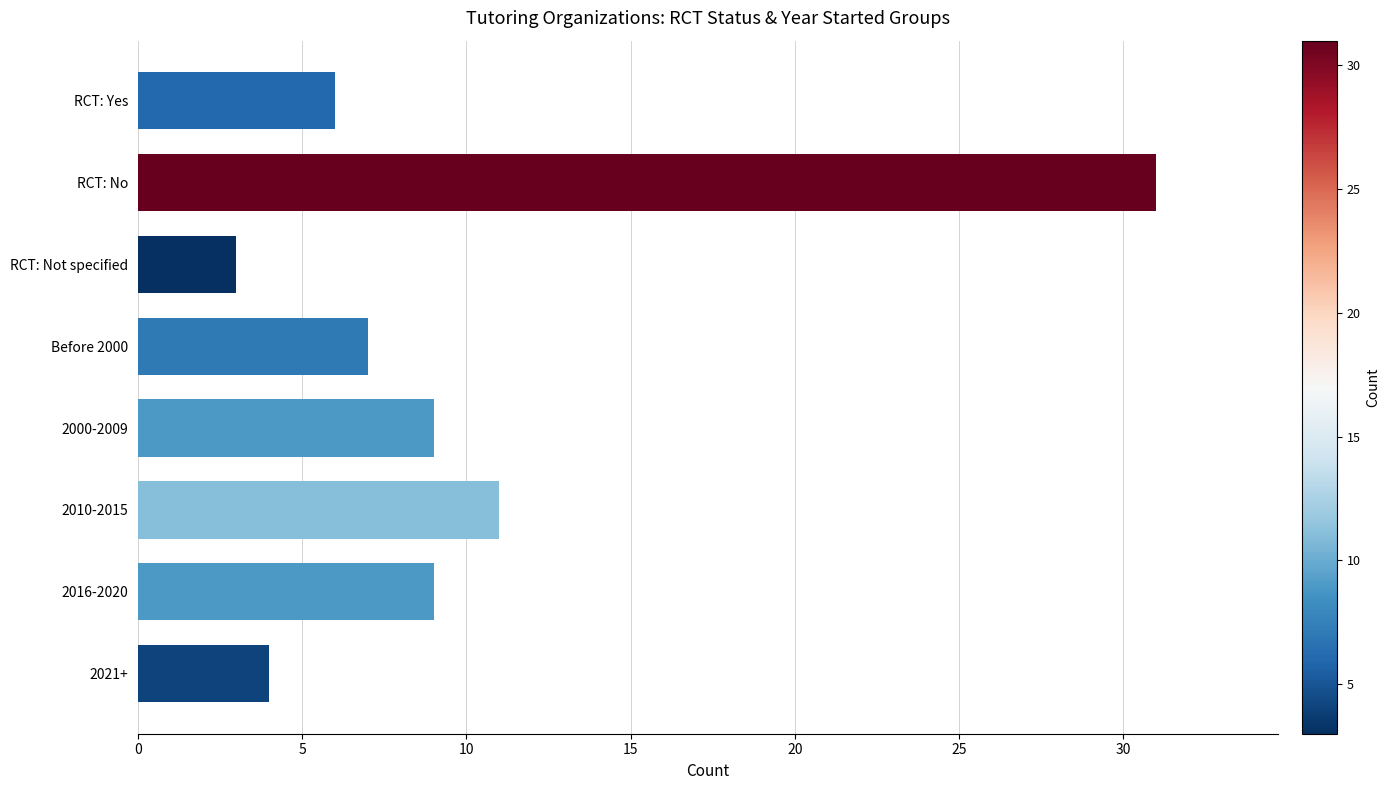

What is the change in value from 2021+ to 2010-2015?

+7